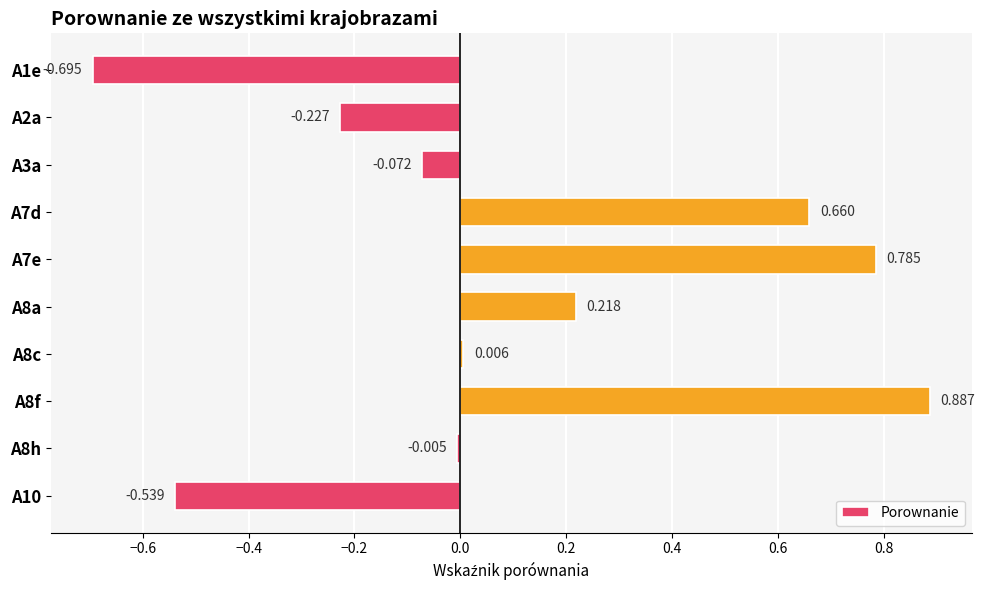

Where is the data nearest to the value 0?

A8h